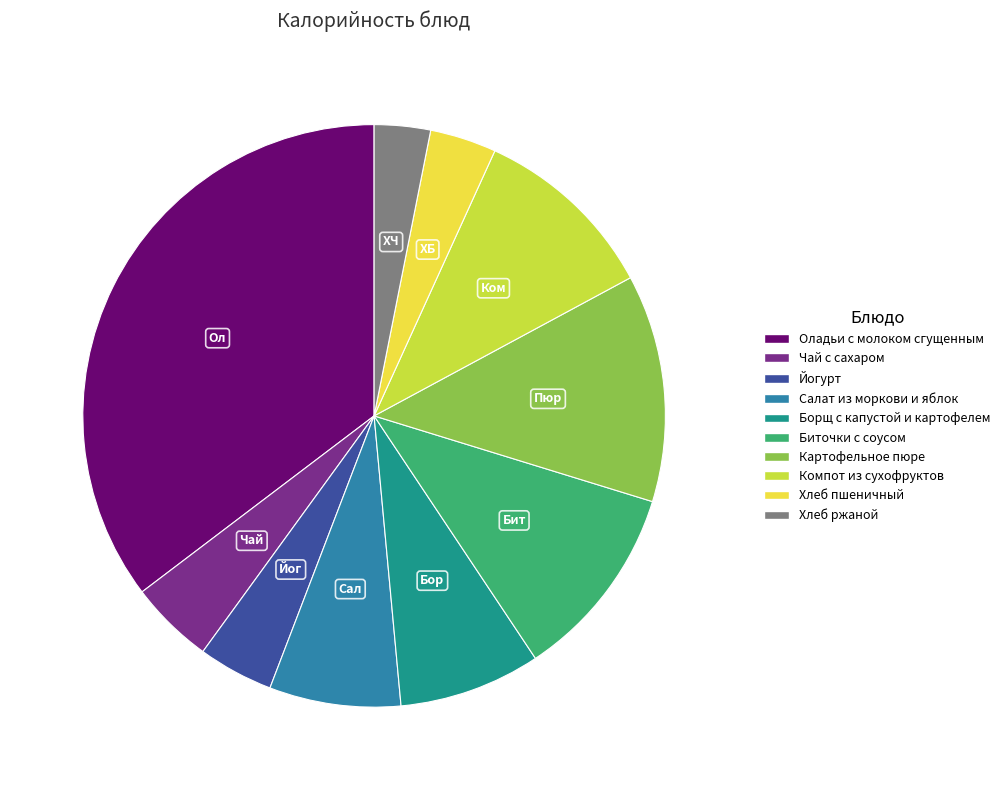

Approximately how many times larger is the value at Борщ с капустой и картофелем compared to Биточки с соусом?

0.7